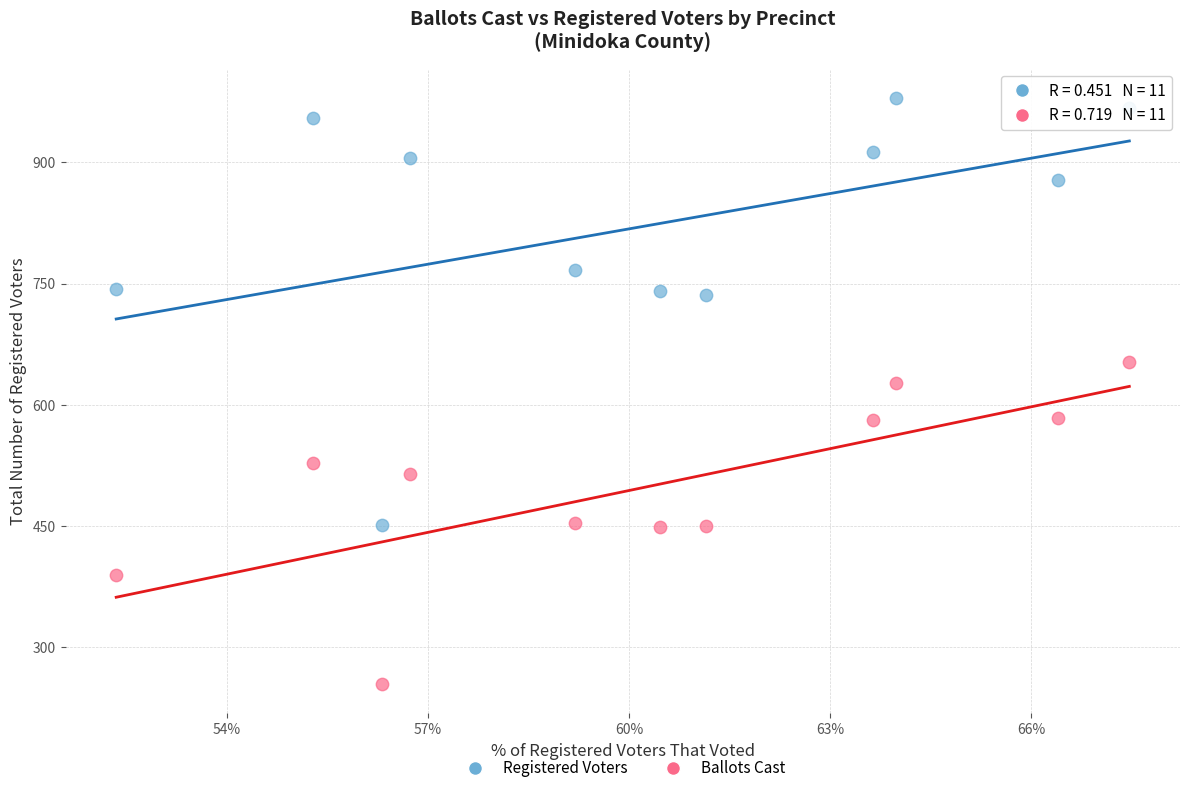

Across all series, what Y value is closest to 617?

627